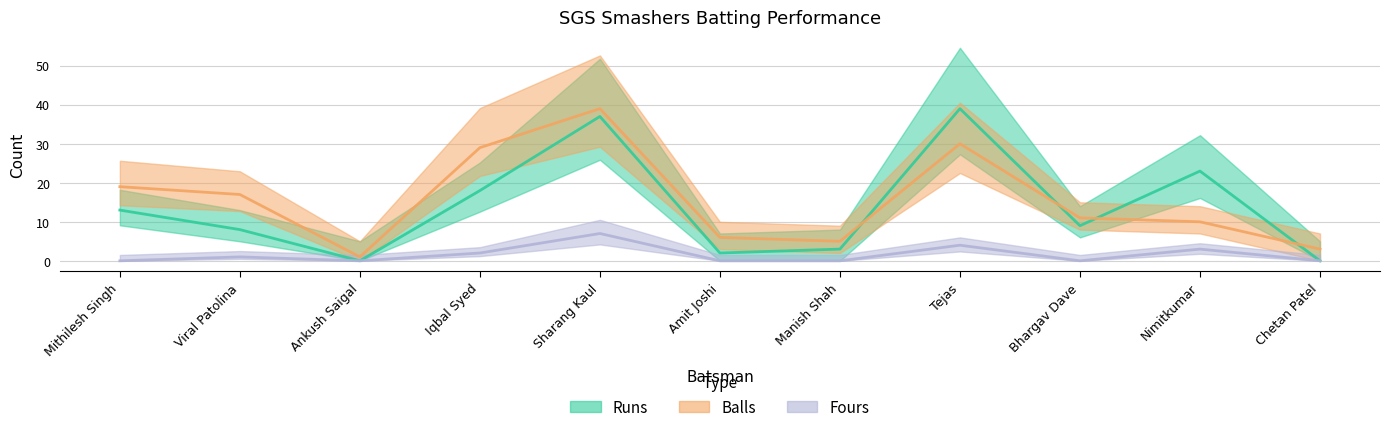

What is the label of the 8th point from the right?

Iqbal Syed